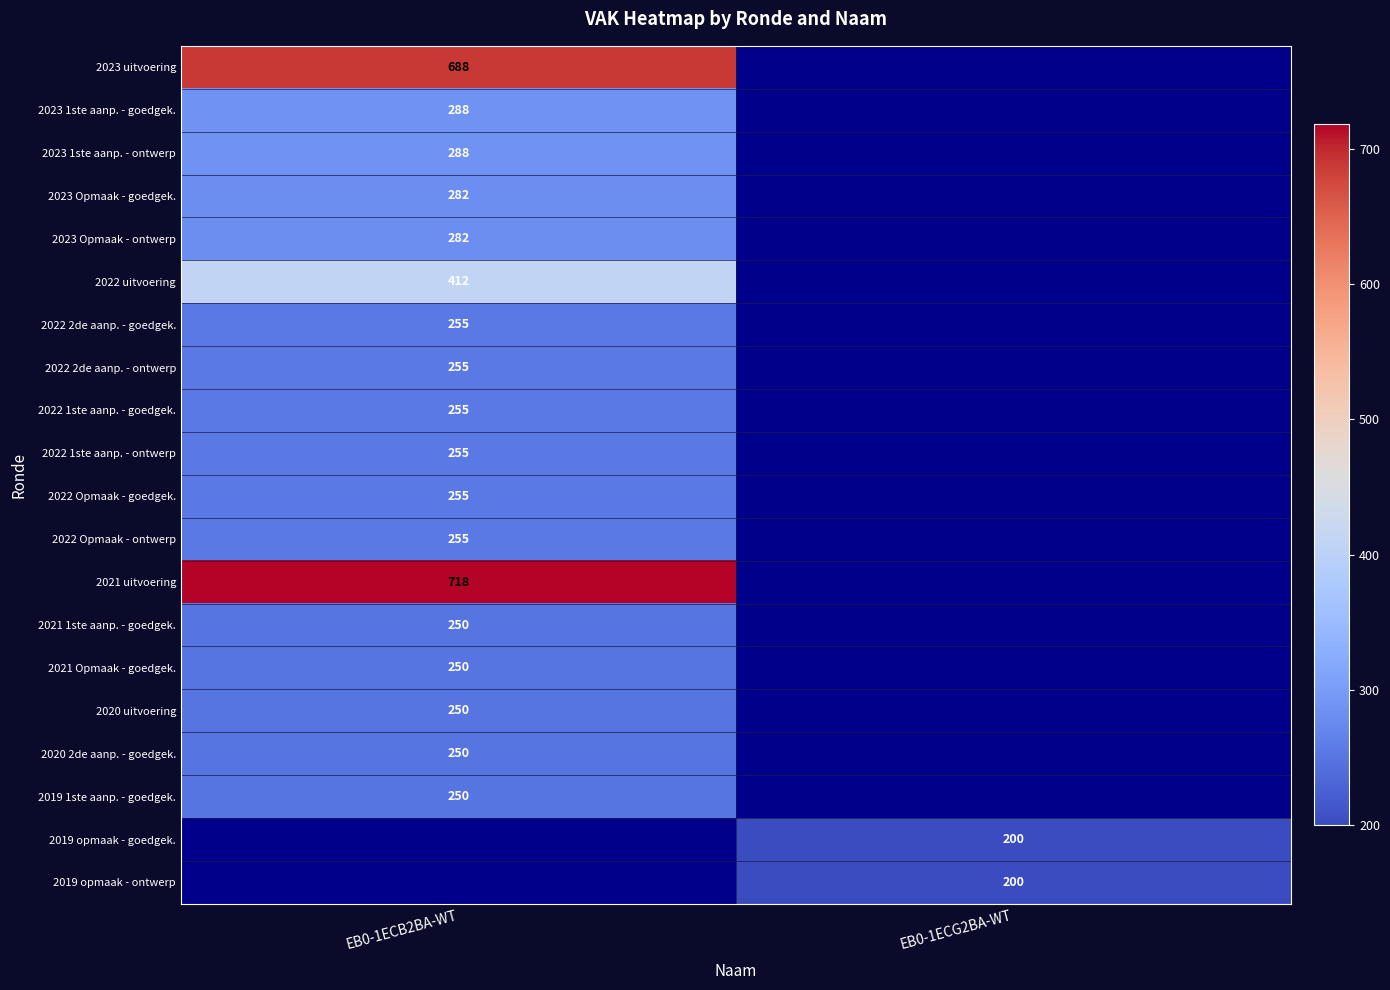

True or false: 2023 uitvoering has a value of 230 at EB0-1ECB2BA-WT.

False